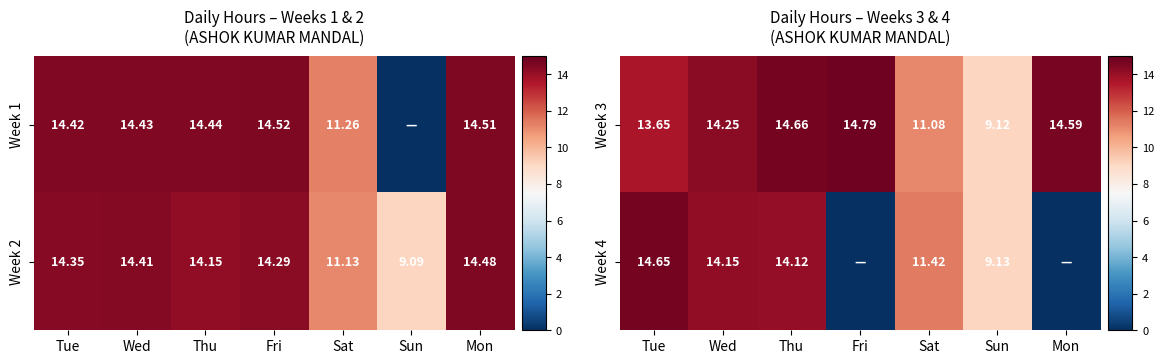

Where does the Week 2 series first go above 14?

Tue